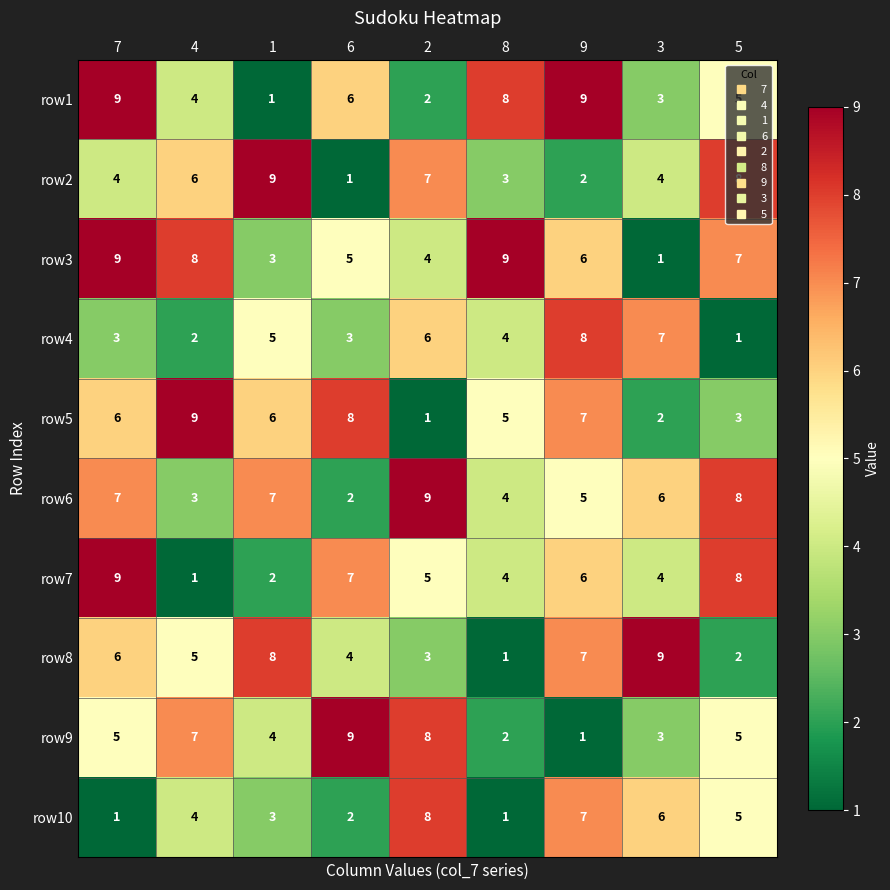

Where is row10 nearest to the value 4?

4